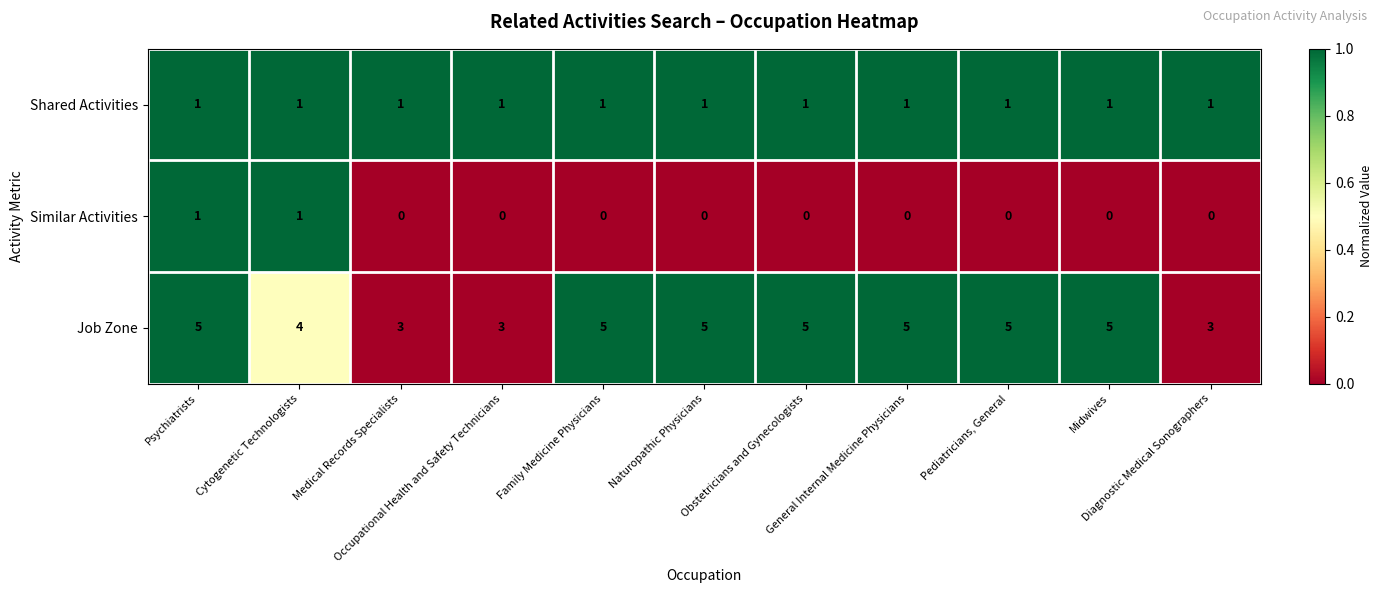

Rank the series at Diagnostic Medical Sonographers from lowest to highest value.

Similar Activities, Shared Activities, Job Zone